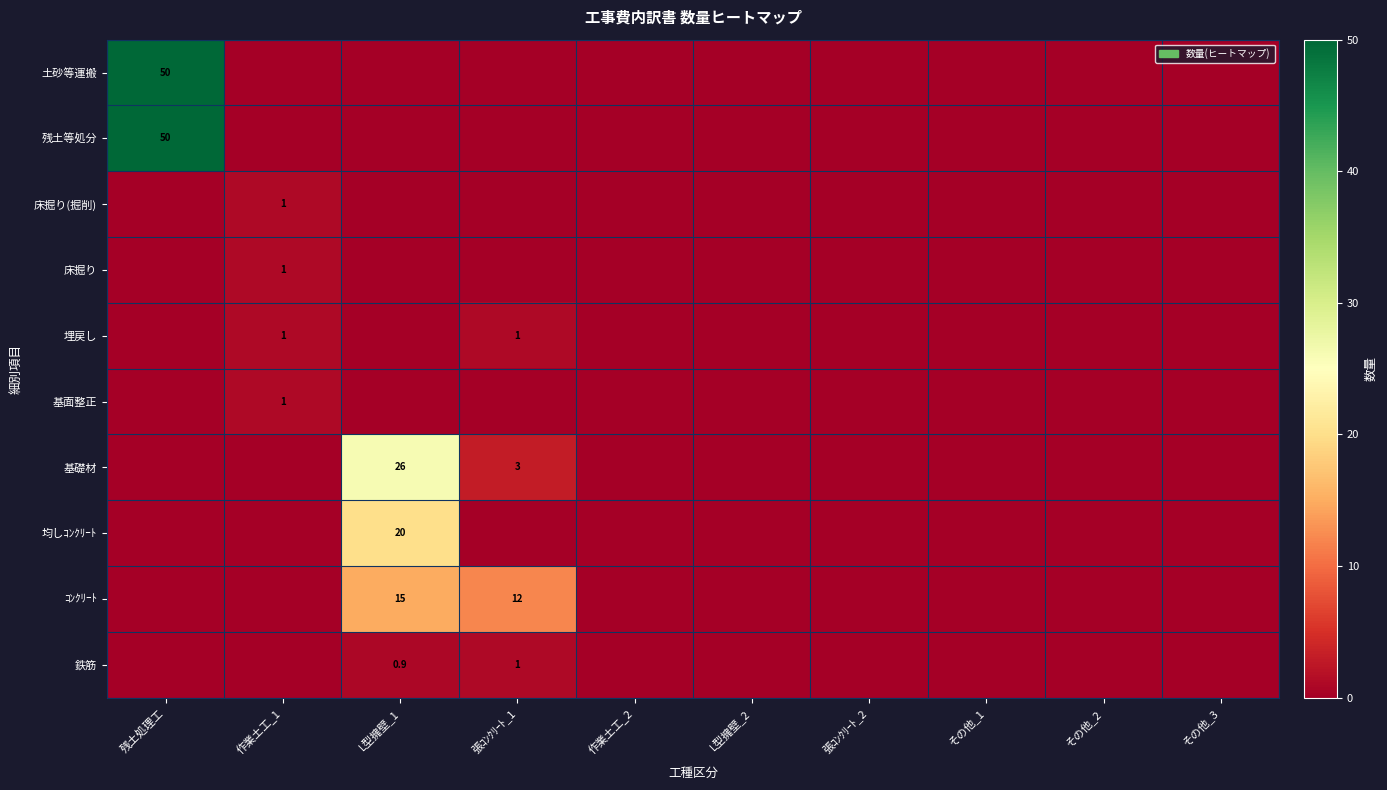

The 床掘り series shows 1.6 at 作業土工_1. True or false?

False